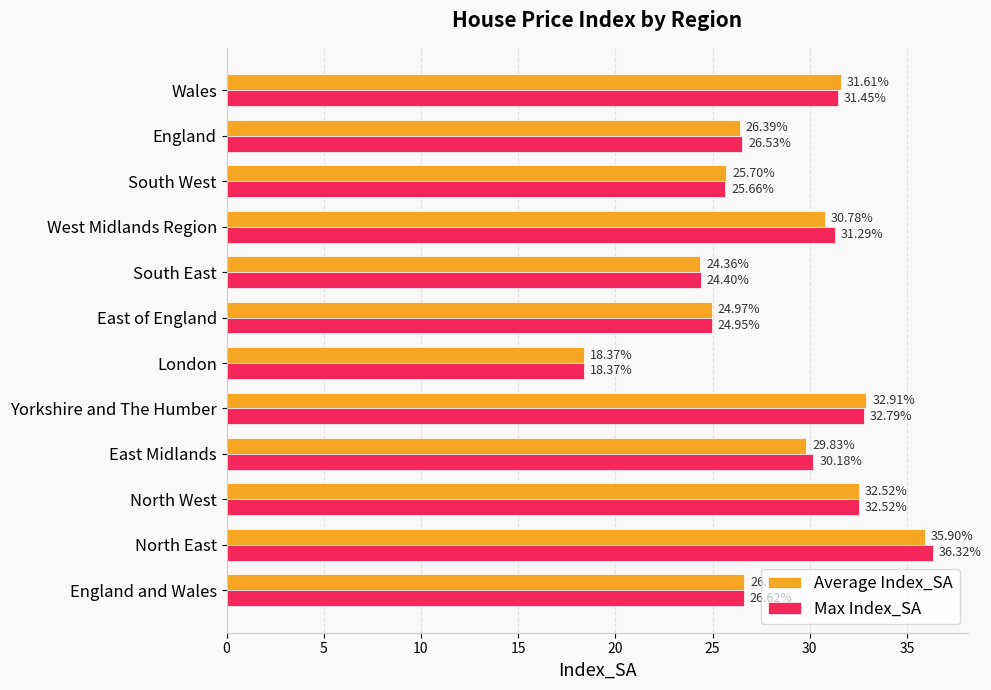

What is the difference between the maximum and second lowest values in the Average Index_SA series?

11.5